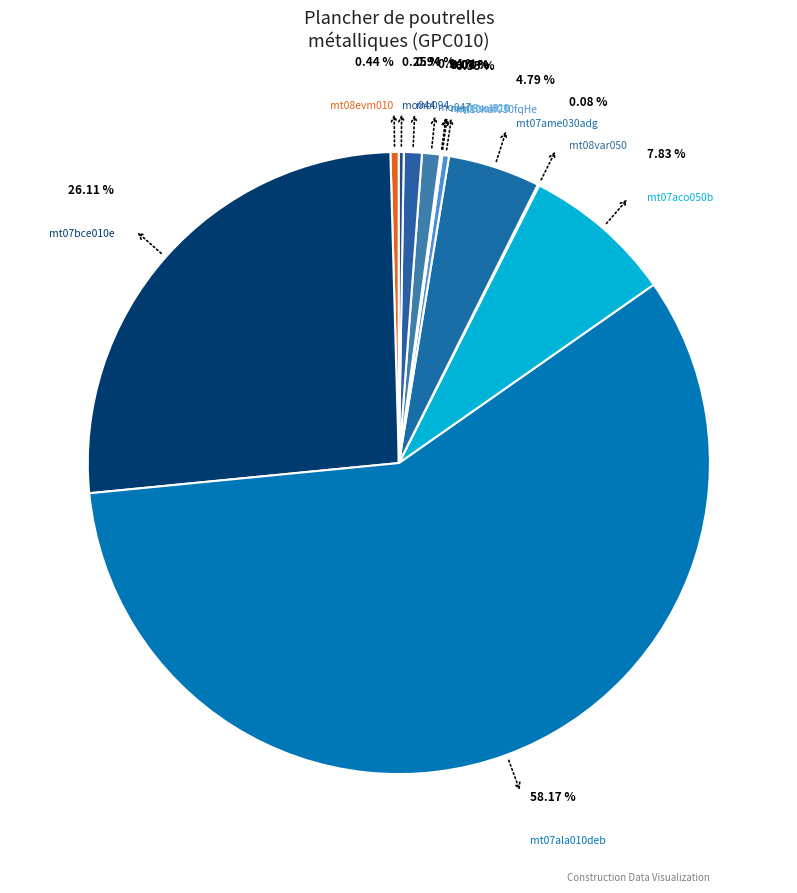

Which slice is the smallest?

mq08sol010